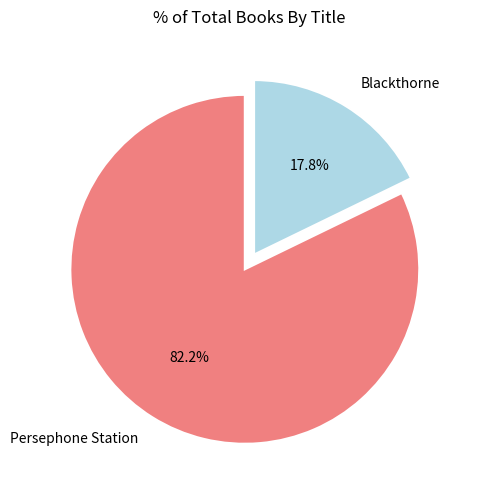

True or false: Persephone Station accounts for 76% of the total.

False